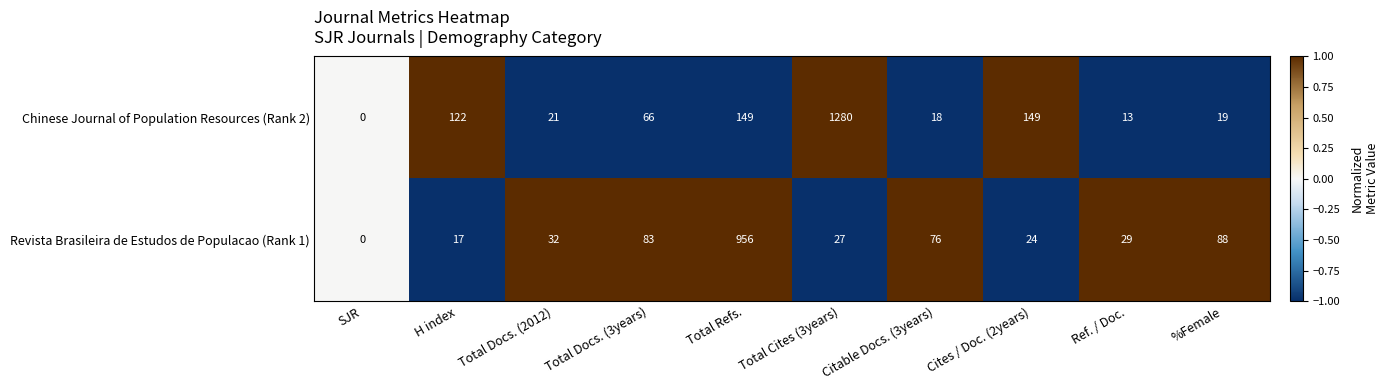

Count the number of categories in the chart.

10